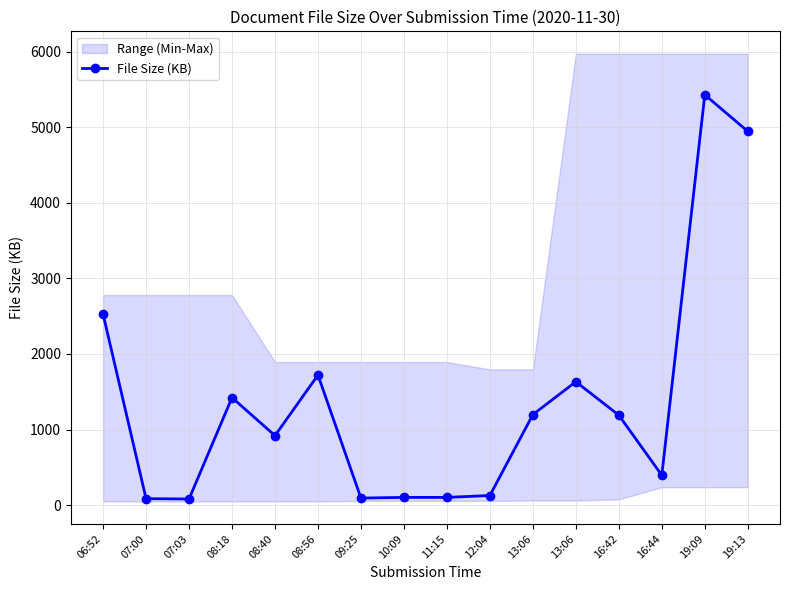

True or false: there are more than 0 points higher than both neighbors.

True